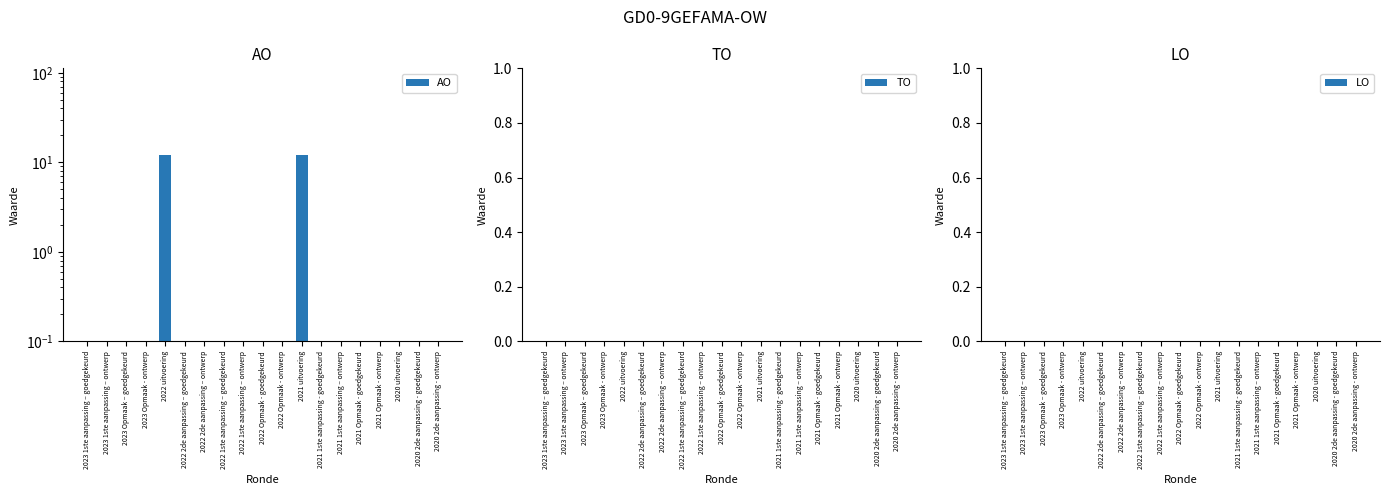

Reading left to right, what are all the values shown in this chart?

AO: 2023 1ste aanpassing – goedgekeurd=0	2023 1ste aanpassing – ontwerp=0	2023 Opmaak – goedgekeurd=0	2023 Opmaak - ontwerp=0	2022 uitvoering=12	2022 2de aanpassing – goedgekeurd=0	2022 2de aanpassing – ontwerp=0	2022 1ste aanpassing – goedgekeurd=0	2022 1ste aanpassing – ontwerp=0	2022 Opmaak - goedgekeurd=0	2022 Opmaak - ontwerp=0	2021 uitvoering=12	2021 1ste aanpassing - goedgekeurd=0	2021 1ste aanpassing – ontwerp=0	2021 Opmaak - goedgekeurd=0	2021 Opmaak - ontwerp=0	2020 uitvoering=0	2020 2de aanpassing - goedgekeurd=0	2020 2de aanpassing - ontwerp=0
TO: 2023 1ste aanpassing – goedgekeurd=0	2023 1ste aanpassing – ontwerp=0	2023 Opmaak – goedgekeurd=0	2023 Opmaak - ontwerp=0	2022 uitvoering=0	2022 2de aanpassing – goedgekeurd=0	2022 2de aanpassing – ontwerp=0	2022 1ste aanpassing – goedgekeurd=0	2022 1ste aanpassing – ontwerp=0	2022 Opmaak - goedgekeurd=0	2022 Opmaak - ontwerp=0	2021 uitvoering=0	2021 1ste aanpassing - goedgekeurd=0	2021 1ste aanpassing – ontwerp=0	2021 Opmaak - goedgekeurd=0	2021 Opmaak - ontwerp=0	2020 uitvoering=0	2020 2de aanpassing - goedgekeurd=0	2020 2de aanpassing - ontwerp=0
LO: 2023 1ste aanpassing – goedgekeurd=0	2023 1ste aanpassing – ontwerp=0	2023 Opmaak – goedgekeurd=0	2023 Opmaak - ontwerp=0	2022 uitvoering=0	2022 2de aanpassing – goedgekeurd=0	2022 2de aanpassing – ontwerp=0	2022 1ste aanpassing – goedgekeurd=0	2022 1ste aanpassing – ontwerp=0	2022 Opmaak - goedgekeurd=0	2022 Opmaak - ontwerp=0	2021 uitvoering=0	2021 1ste aanpassing - goedgekeurd=0	2021 1ste aanpassing – ontwerp=0	2021 Opmaak - goedgekeurd=0	2021 Opmaak - ontwerp=0	2020 uitvoering=0	2020 2de aanpassing - goedgekeurd=0	2020 2de aanpassing - ontwerp=0